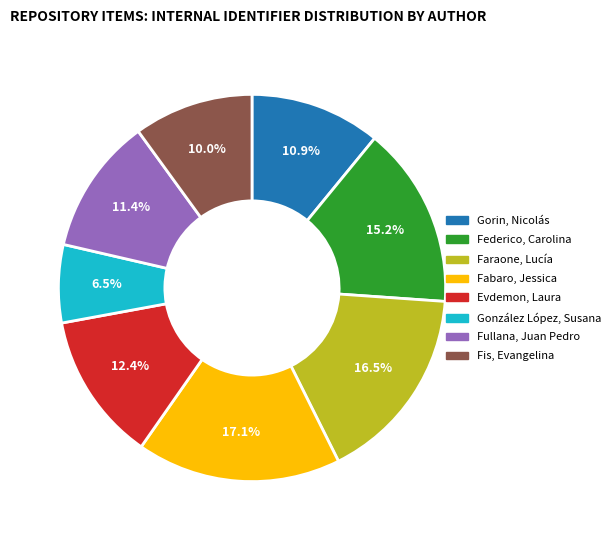

Is there a majority slice in this chart?

No